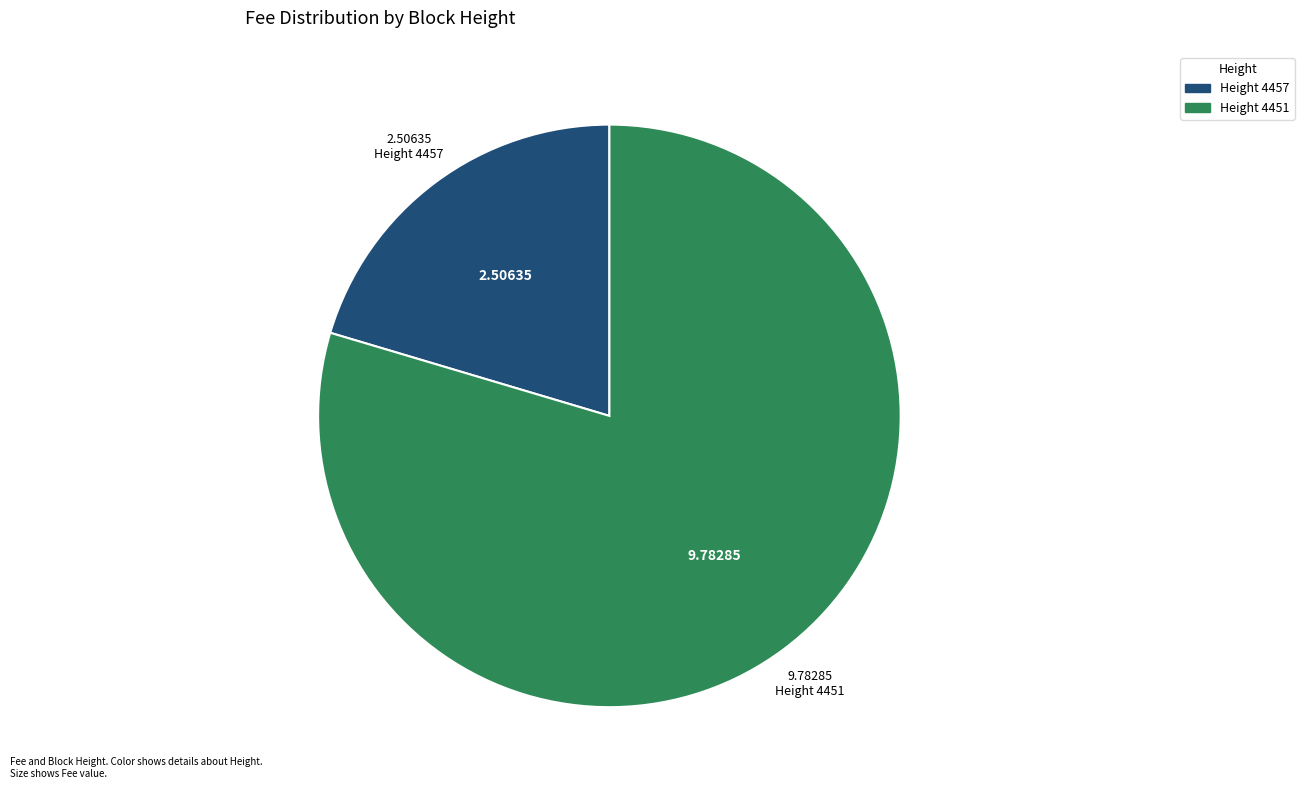

Is there a majority slice in this chart?

Yes